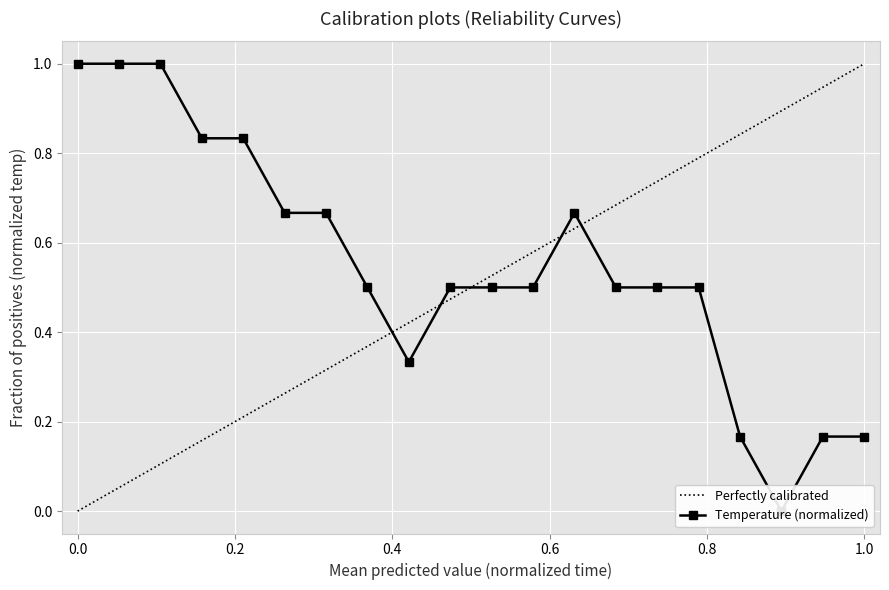

What is the greatest value displayed?

1.0